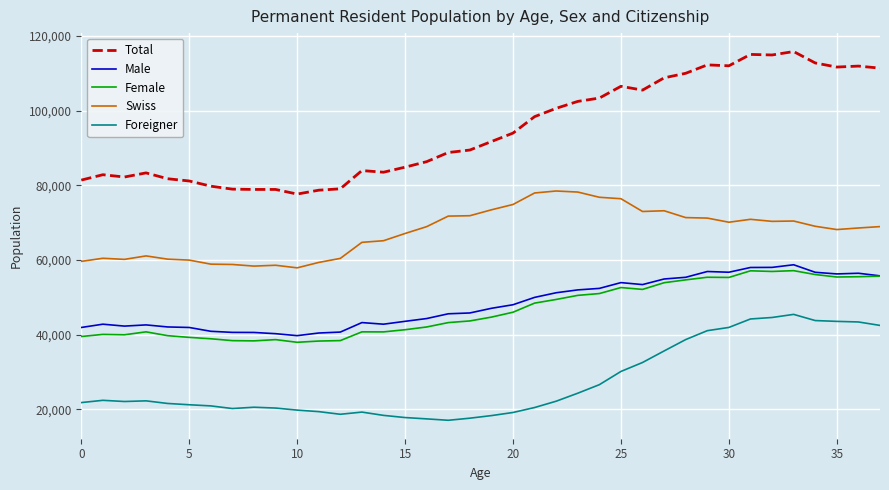

How many lines are shown in the chart?

5